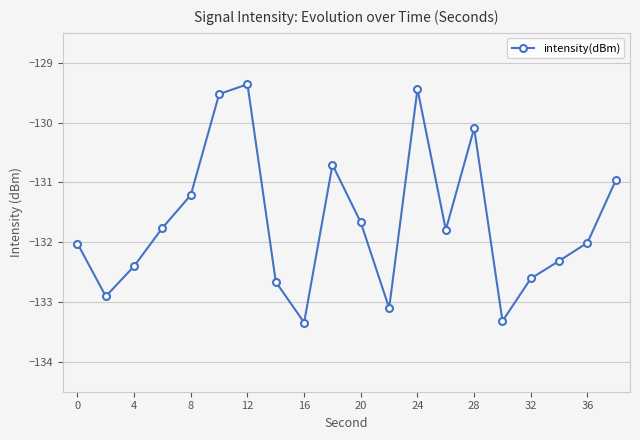

What is the difference between the second highest and second lowest values?

3.9